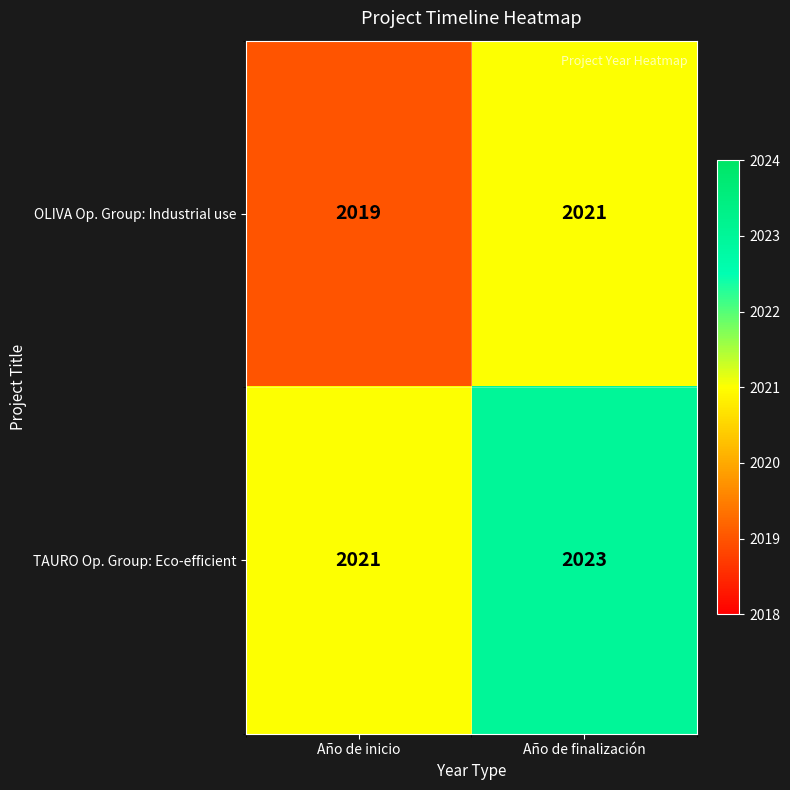

Read the TAURO Op. Group: Eco-efficient value at Año de inicio.

2021